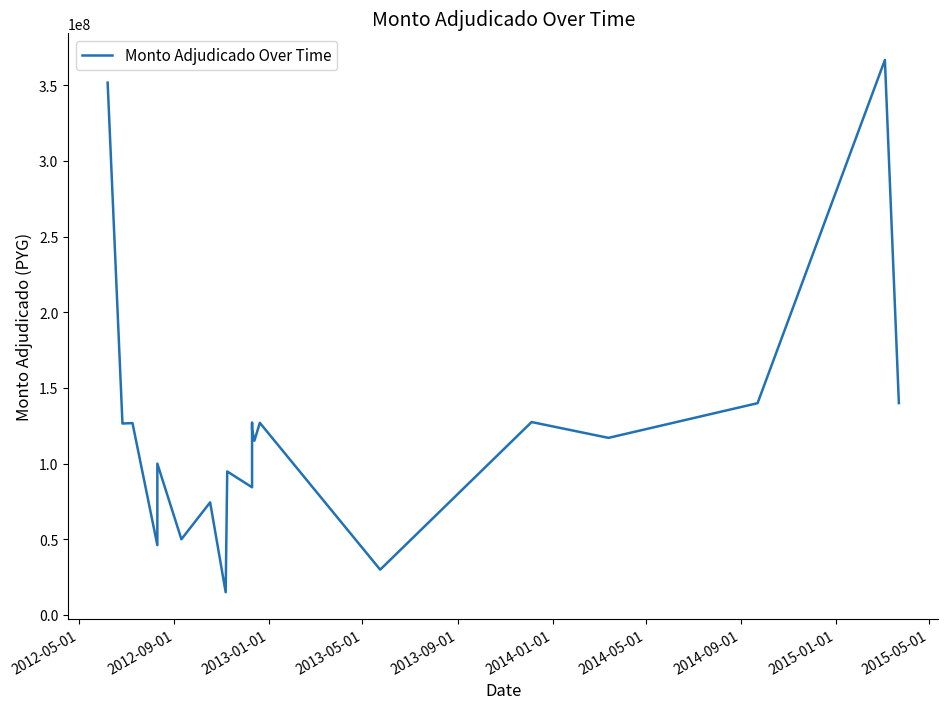

Count the number of data series in this chart.

1